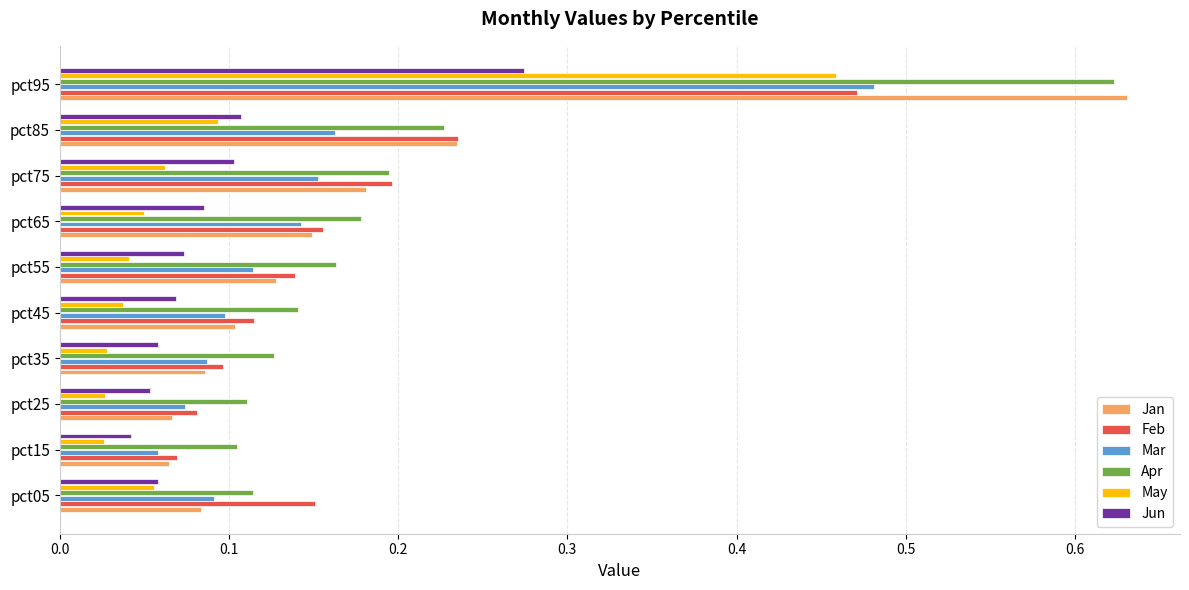

Which series has the widest spread of values?

Jan